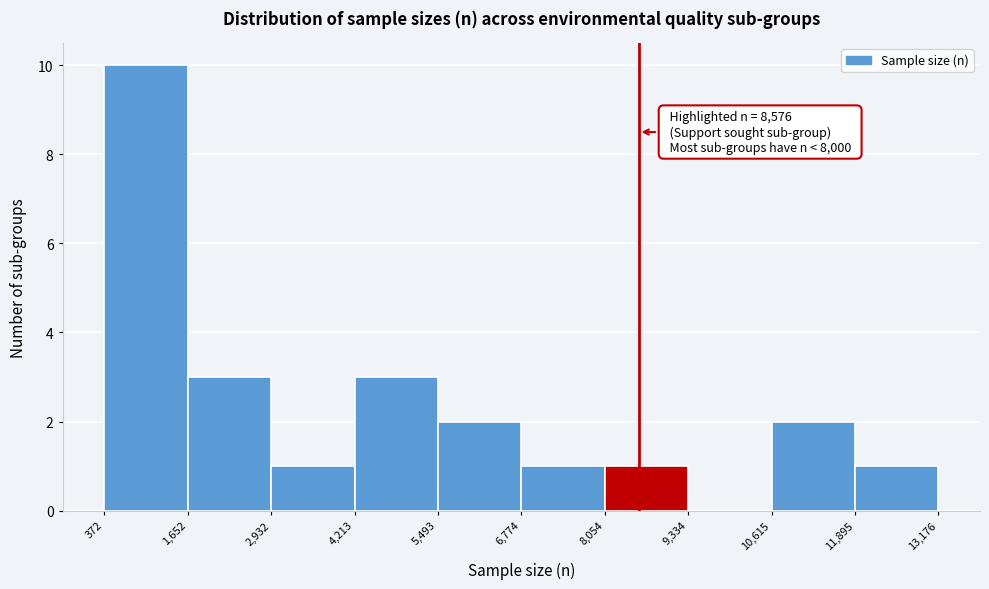

Over which range of the x-axis is the bar tallest?

372 to 1,652